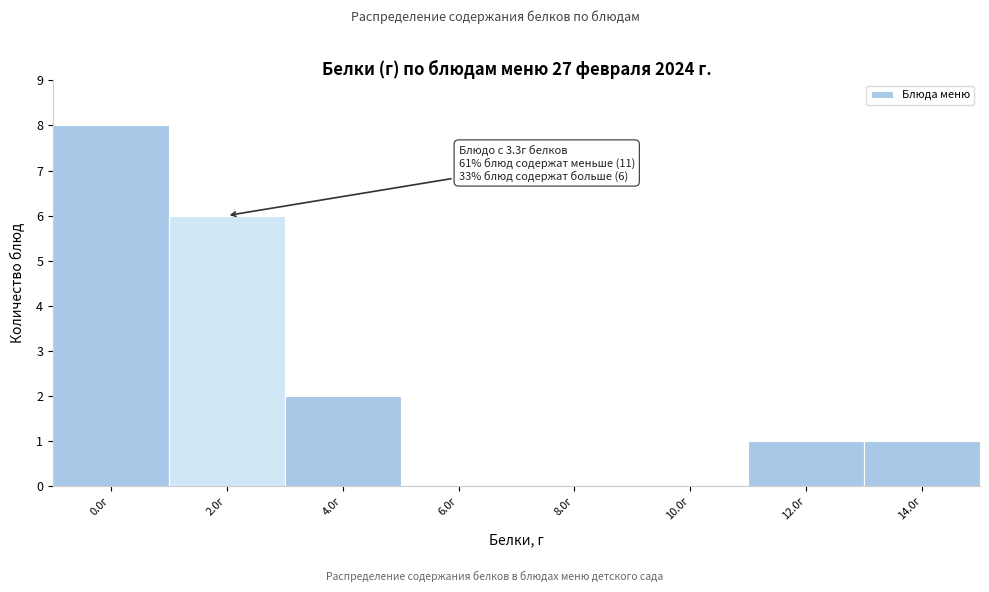

Reading right to left, what are all the values shown in this chart?

14.0г=1	12.0г=1	10.0г=0	8.0г=0	6.0г=0	4.0г=2	2.0г=6	0.0г=8